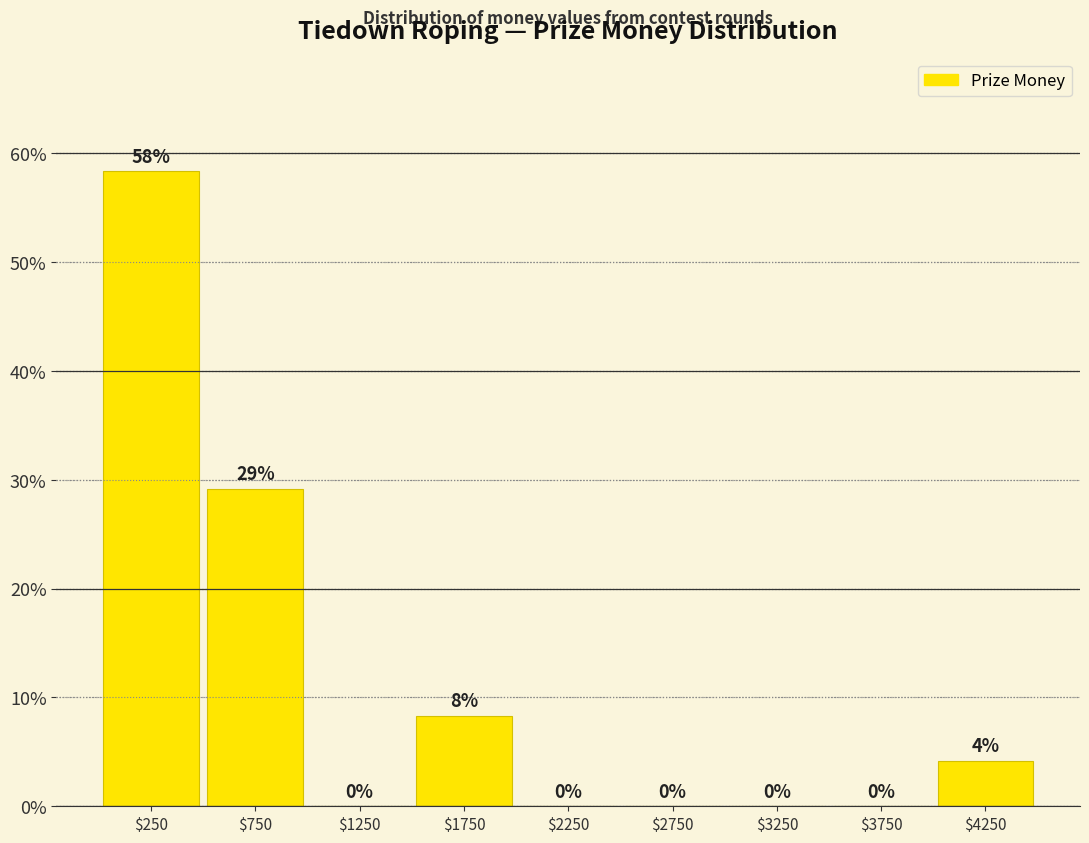

Over which range of the x-axis is the bar tallest?

0 to 500